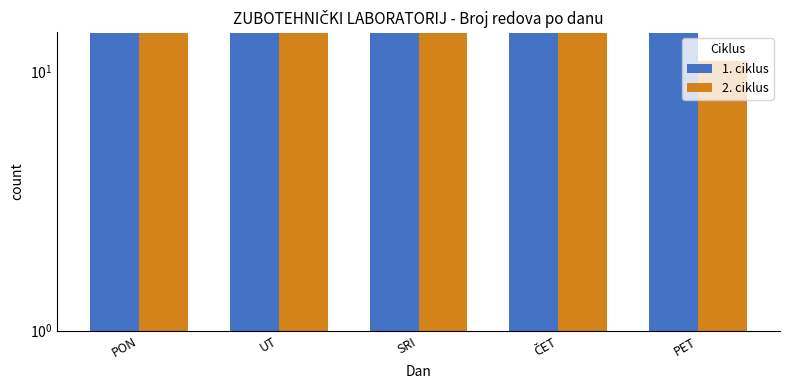

Rank the series by their maximum value, from lowest to highest.

1. ciklus, 2. ciklus